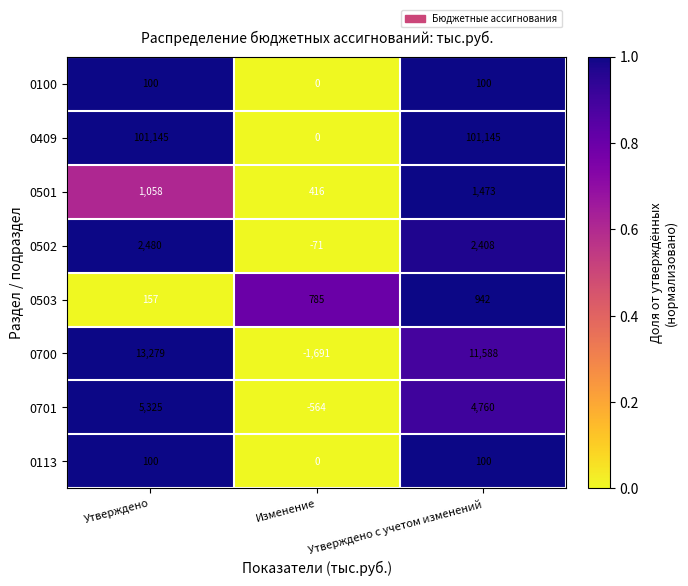

Is it true that 0409 equals 101145 at Утверждено?

True